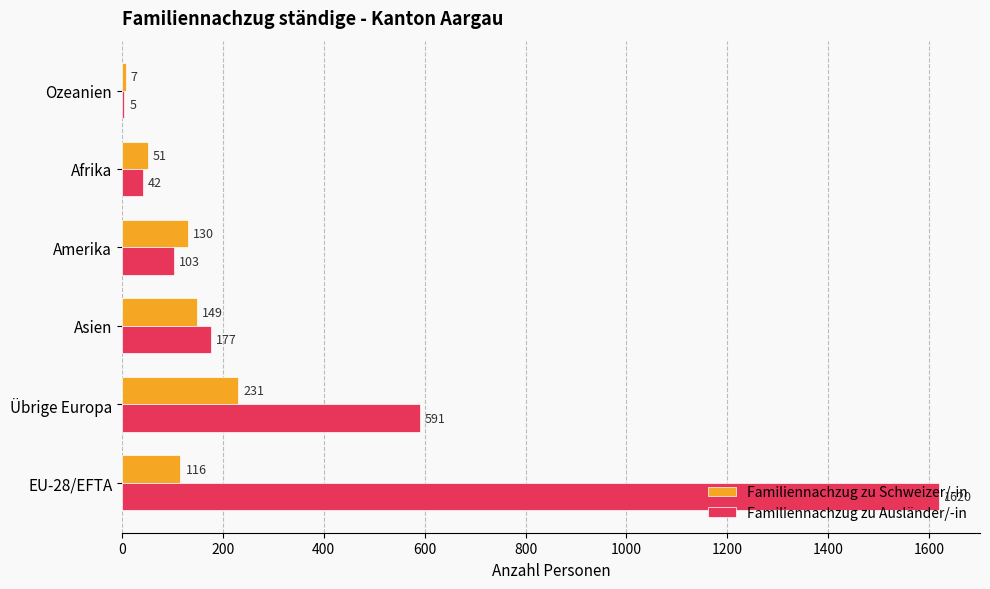

Is it true that Familiennachzug zu Ausländer/-in equals 177 at Asien?

True